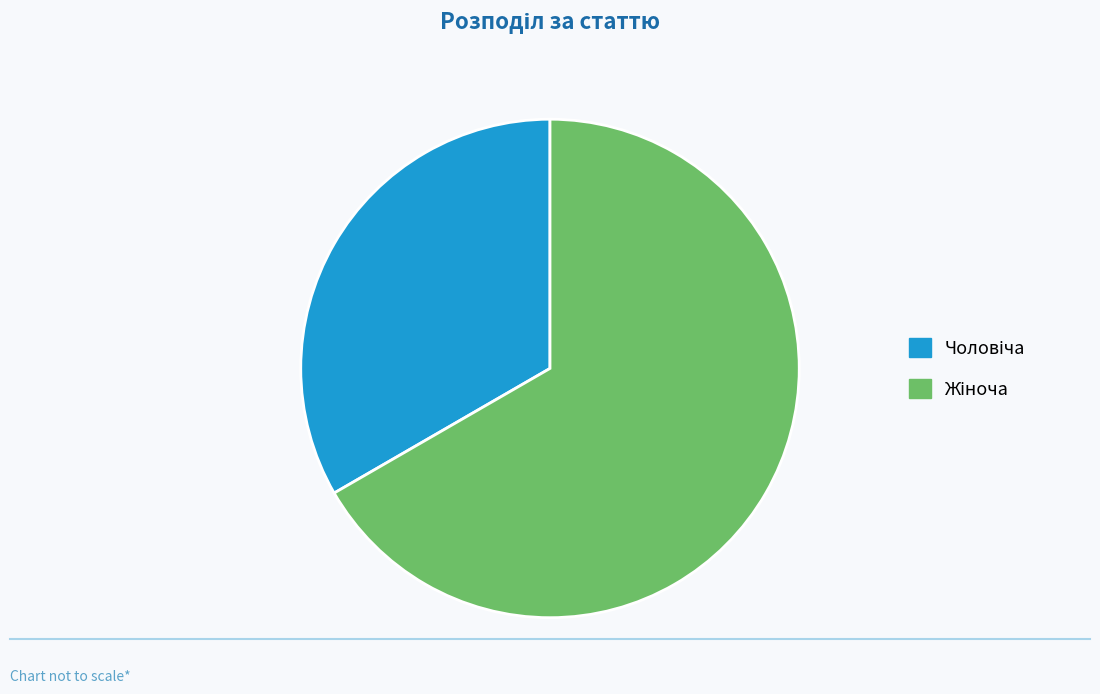

Is there a majority slice in this chart?

Yes